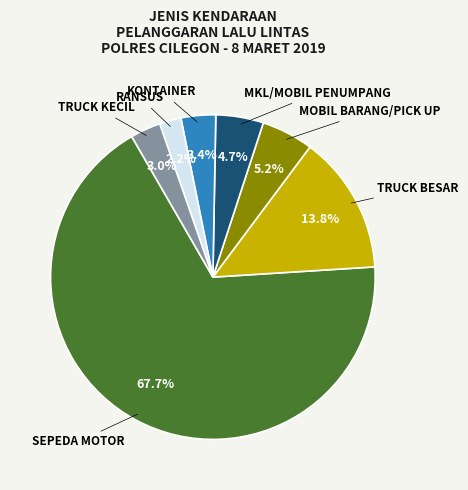

True or false: TRUCK KECIL accounts for 3% of the total.

True